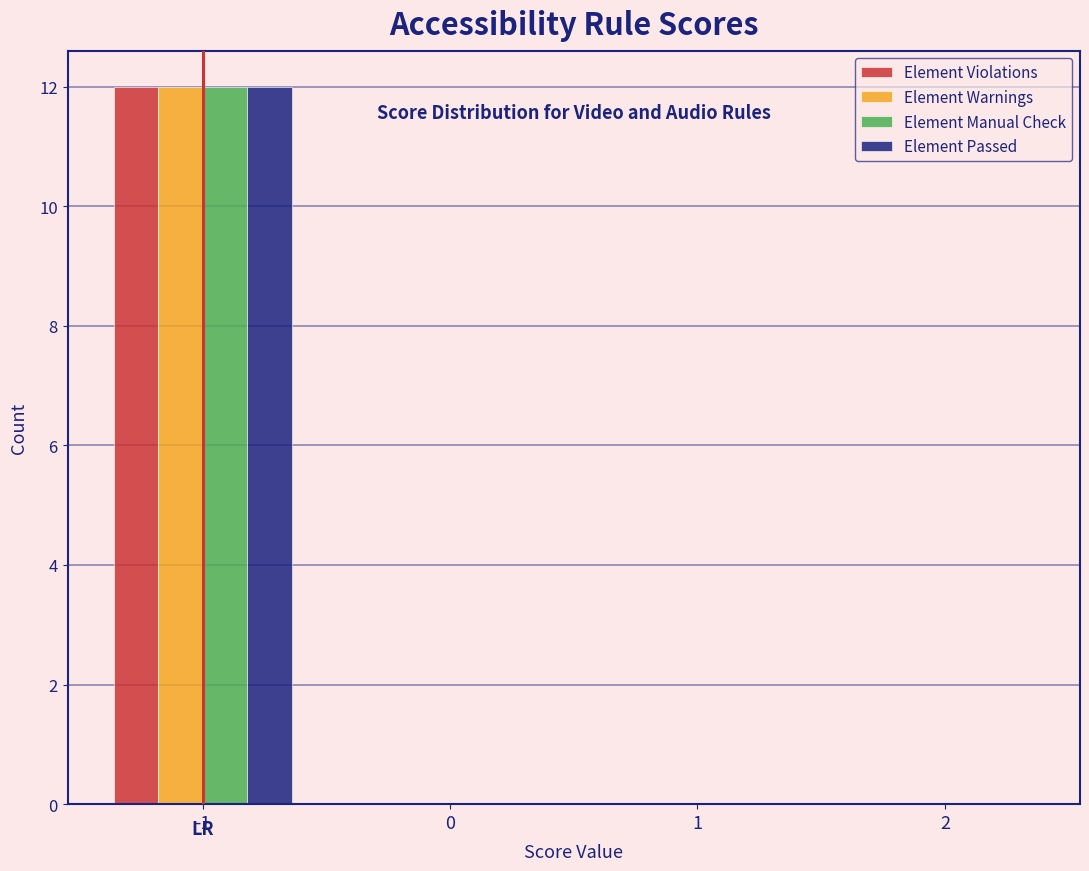

Reading left to right, list all the values displayed in this chart.

Element Violations: -1=12	0=0	1=0	2=0
Element Warnings: -1=12	0=0	1=0	2=0
Element Manual Check: -1=12	0=0	1=0	2=0
Element Passed: -1=12	0=0	1=0	2=0